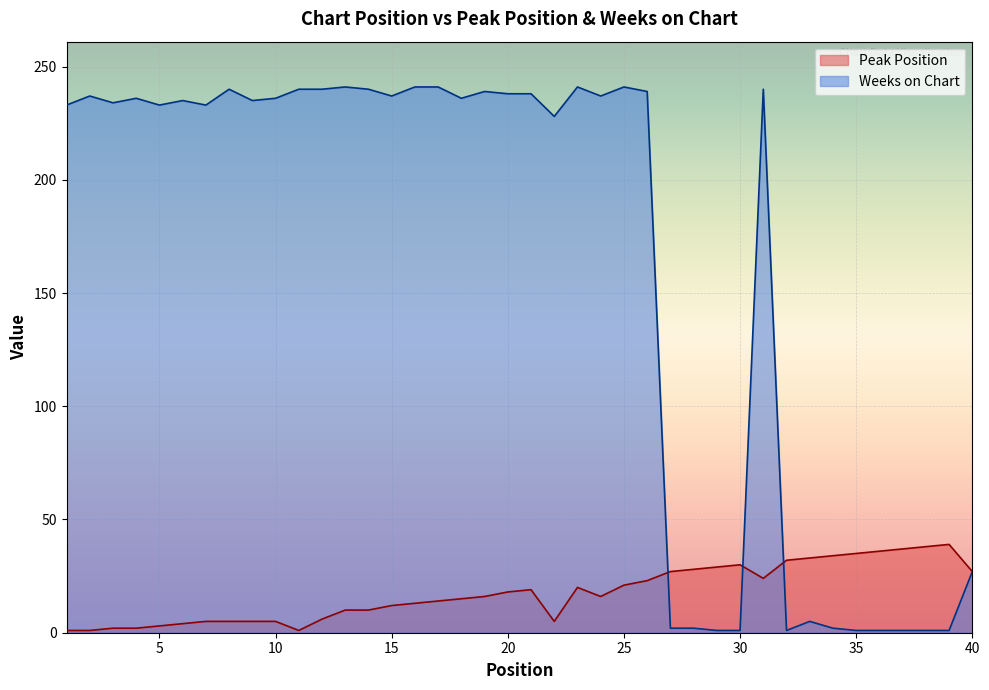

Where is Weeks on Chart nearest to the value 121?

40